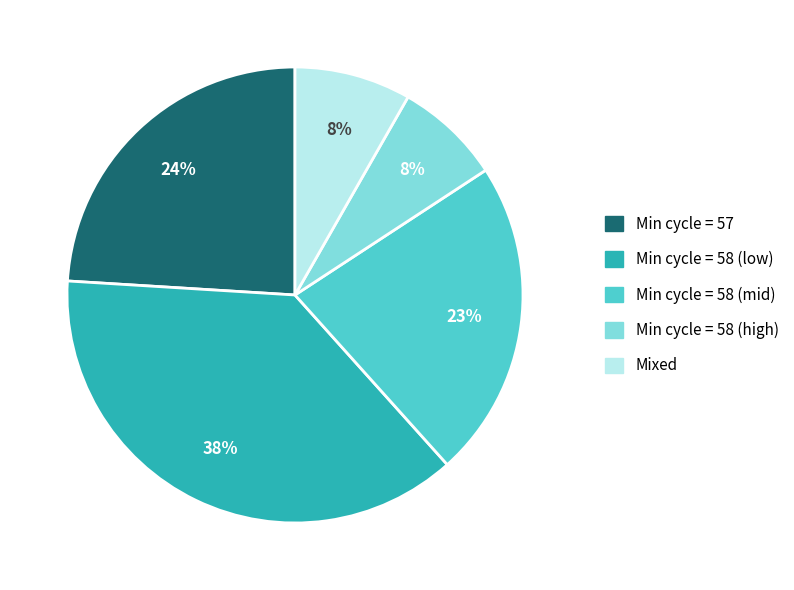

Is there any slice that represents more than half of the pie?

No